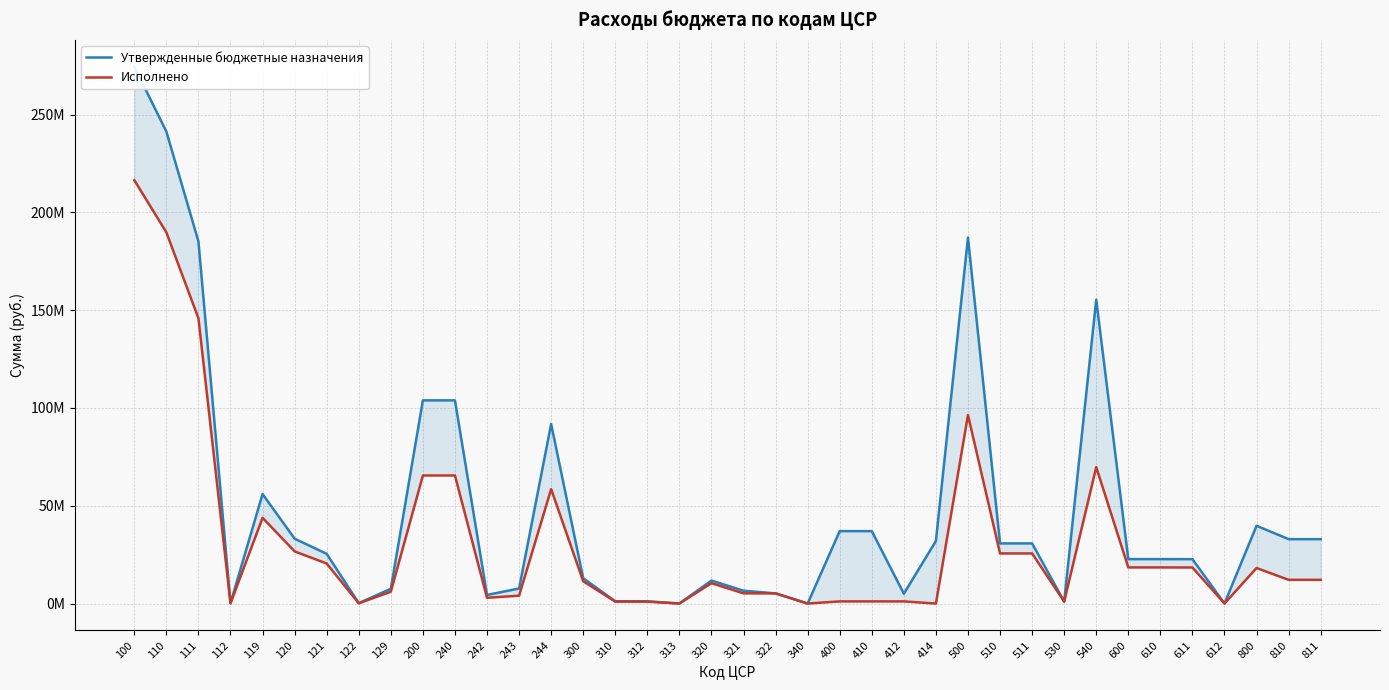

How many lines are shown in the chart?

2